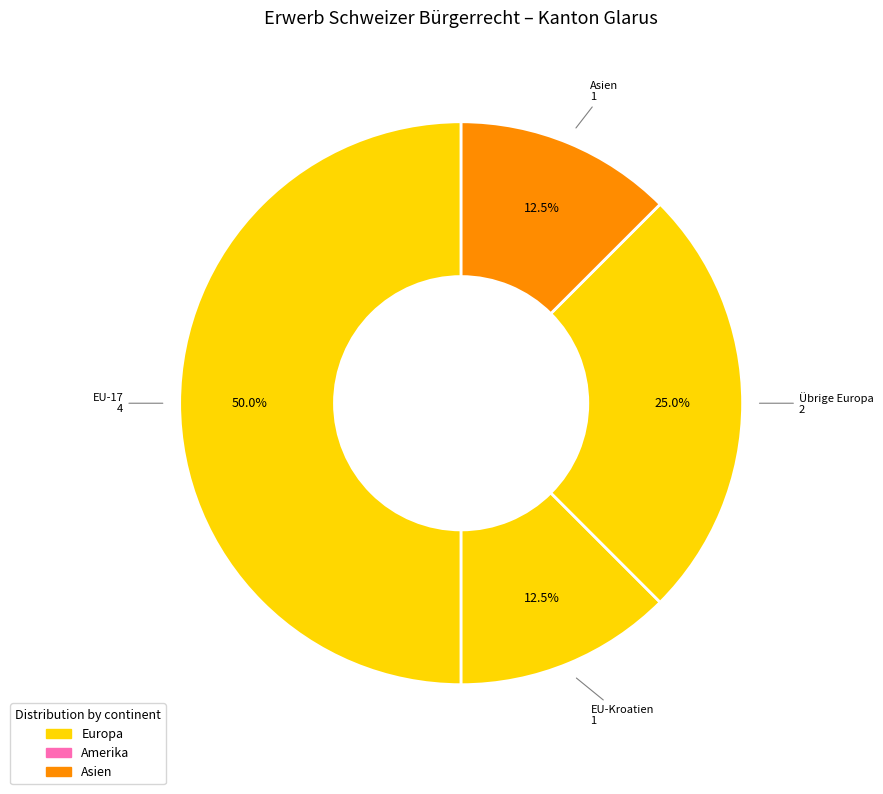

What percentage do EU-Kroatien and Asien together represent?

25.0%